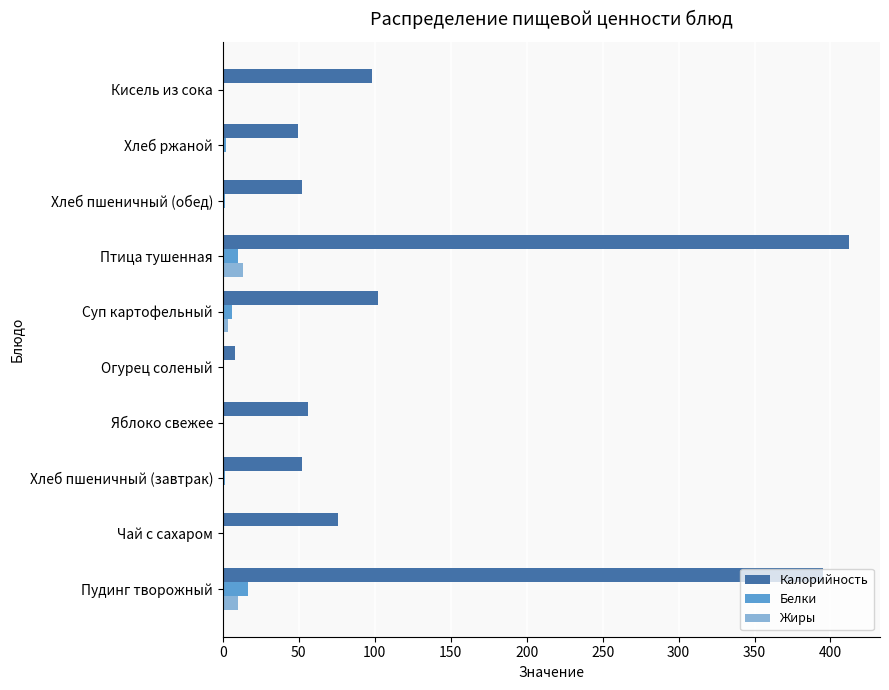

What is the sum of all Калорийность values?

1302.8